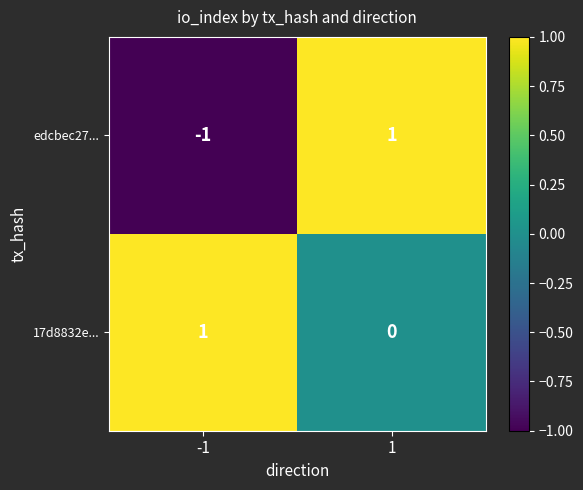

Which series has the largest range (max minus min)?

edcbec27...